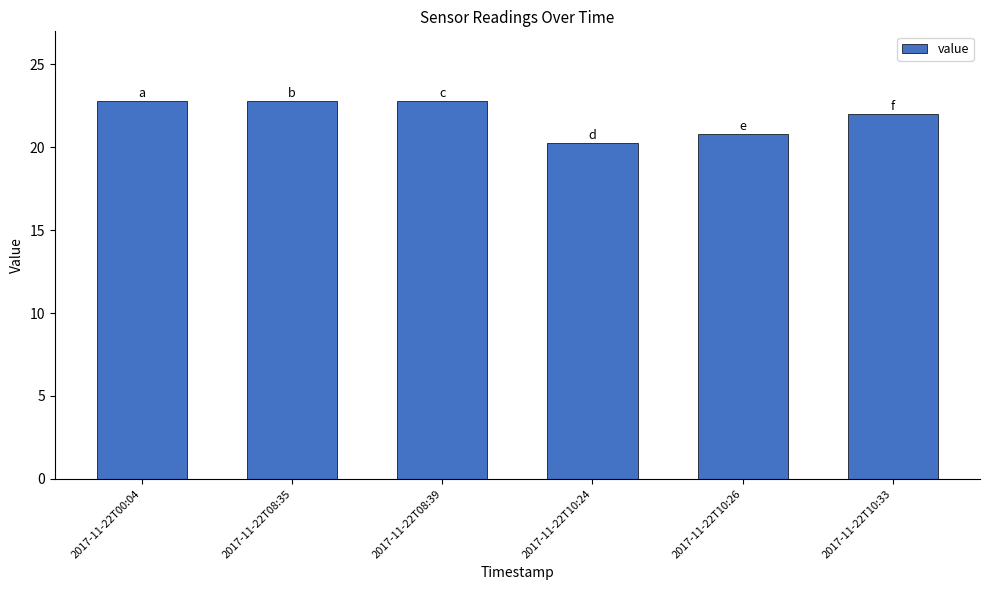

What is the label of the 2nd bar from the right?

2017-11-22T10:26